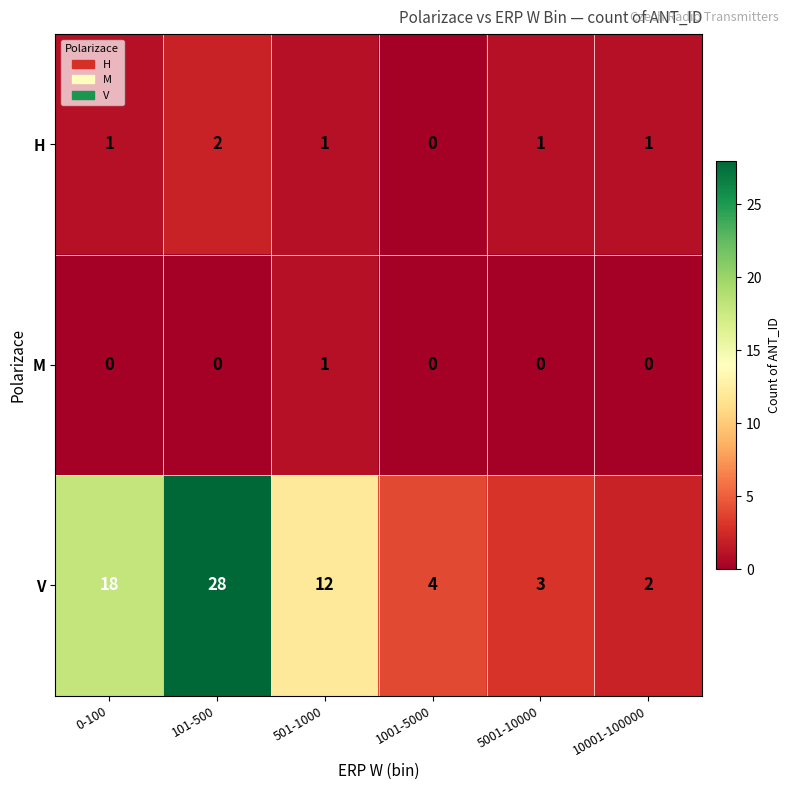

The V series shows 12 at 501-1000. True or false?

True